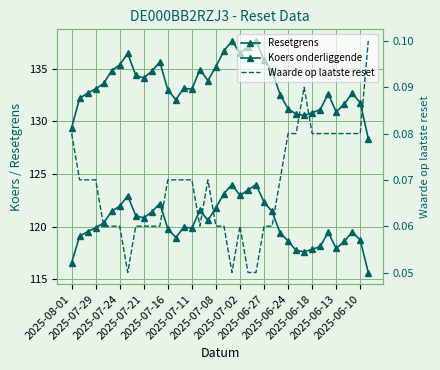

Between 30 and 32, which is larger?

32